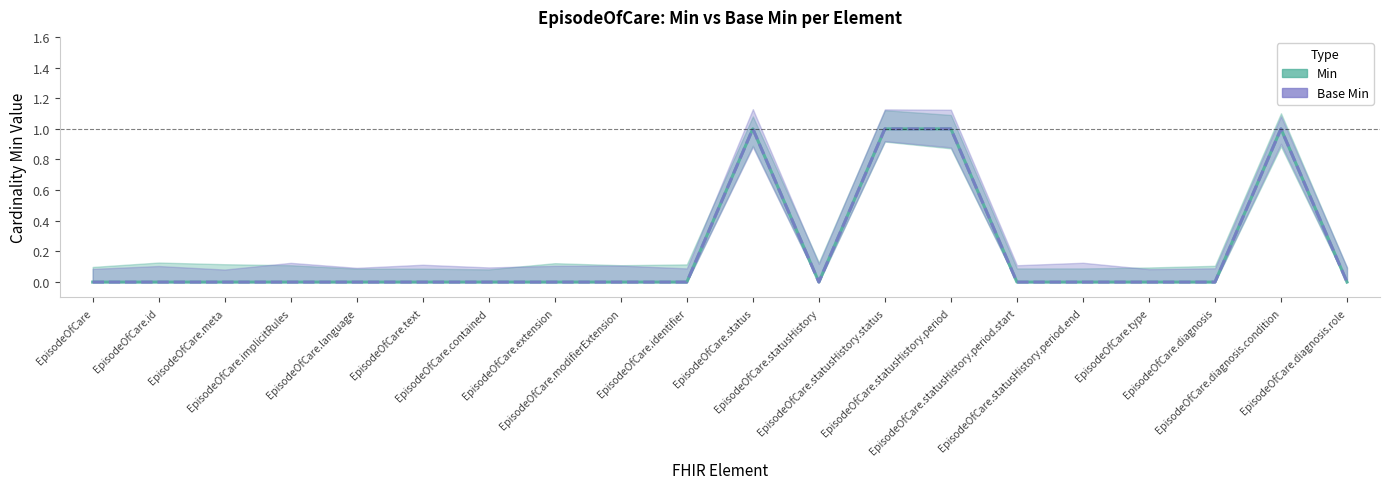

Reading left to right, extract all data points from this chart.

Min: 0	0	0	0	0	0	0	0	0	0	1	0	1	1	0	0	0	0	1	0
Base Min: 0	0	0	0	0	0	0	0	0	0	1	0	1	1	0	0	0	0	1	0